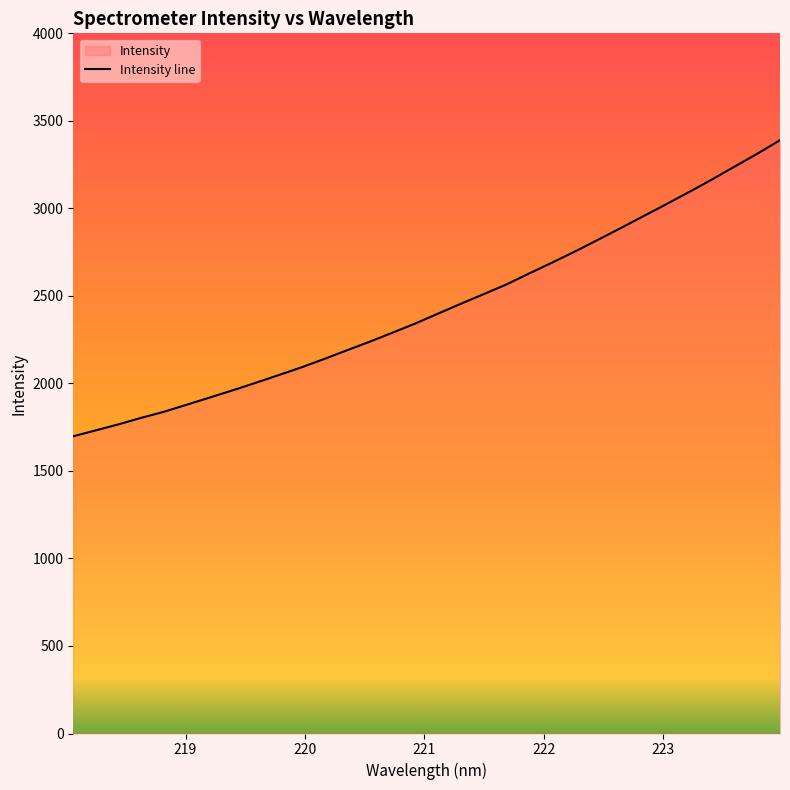

What is the difference between the maximum and second lowest values?

1657.2